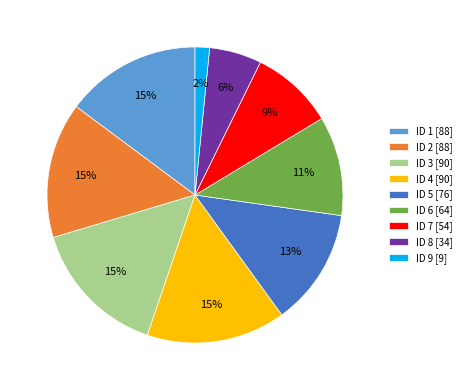

Do ID 7 [54] and ID 6 [64] together represent more than half of the pie?

No